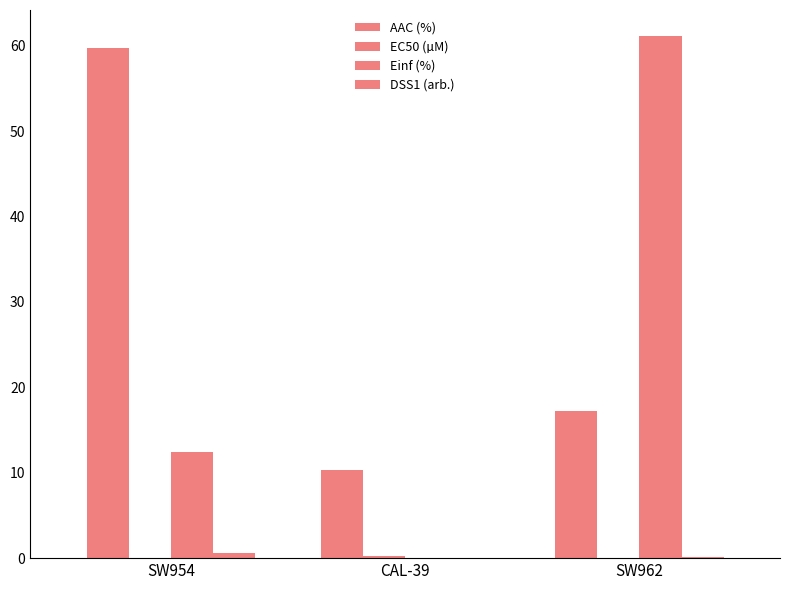

Rank the categories by DSS1 (arb.) value from lowest to highest.

CAL-39, SW962, SW954